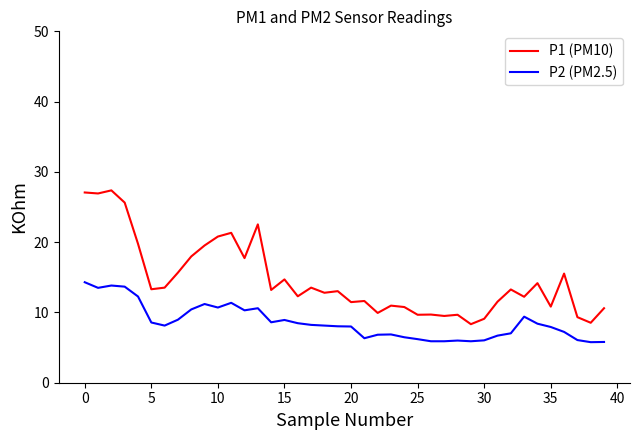

List the series in order of their peak value, lowest first.

P2 (PM2.5), P1 (PM10)